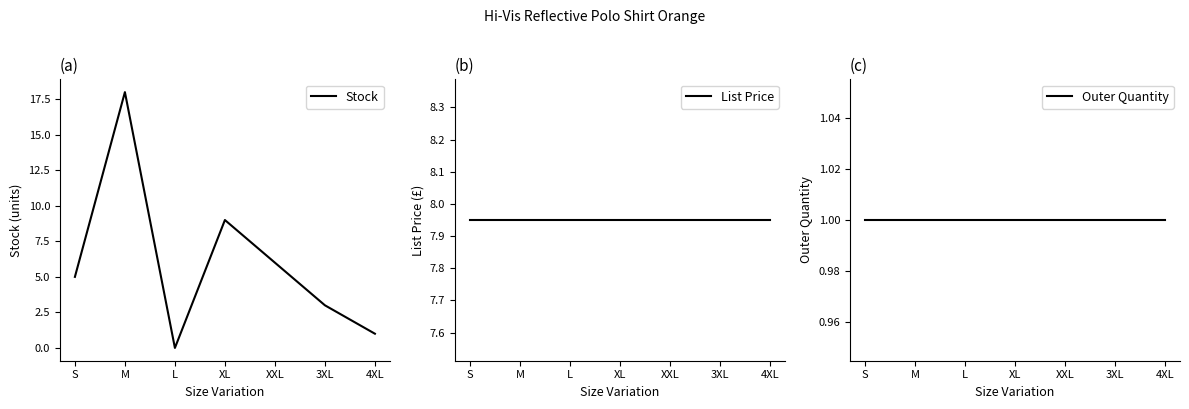

List the series in order of their peak value, lowest first.

Outer Quantity, List Price, Stock